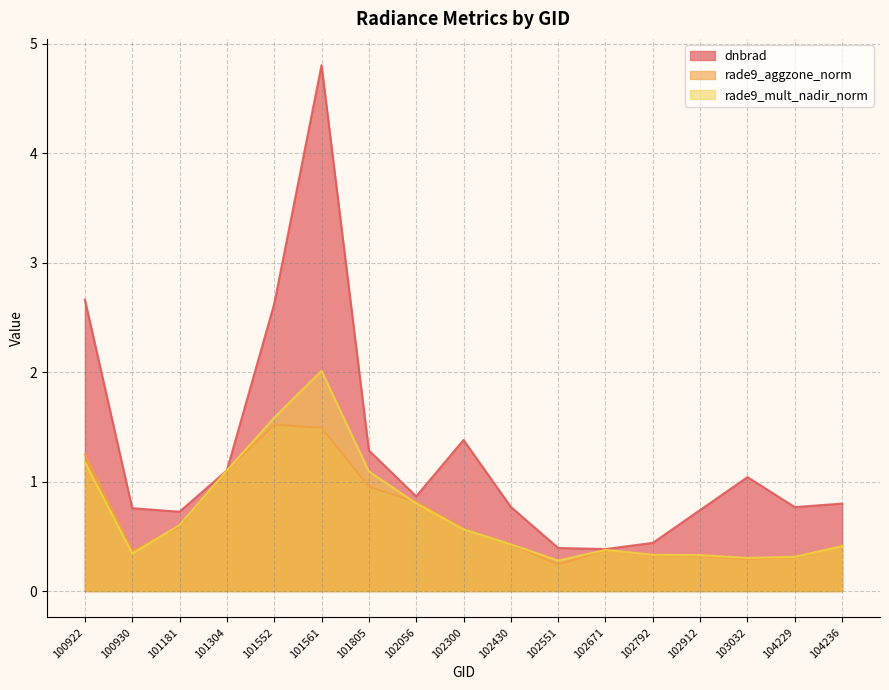

At which category is the sum across all series the highest?

101561